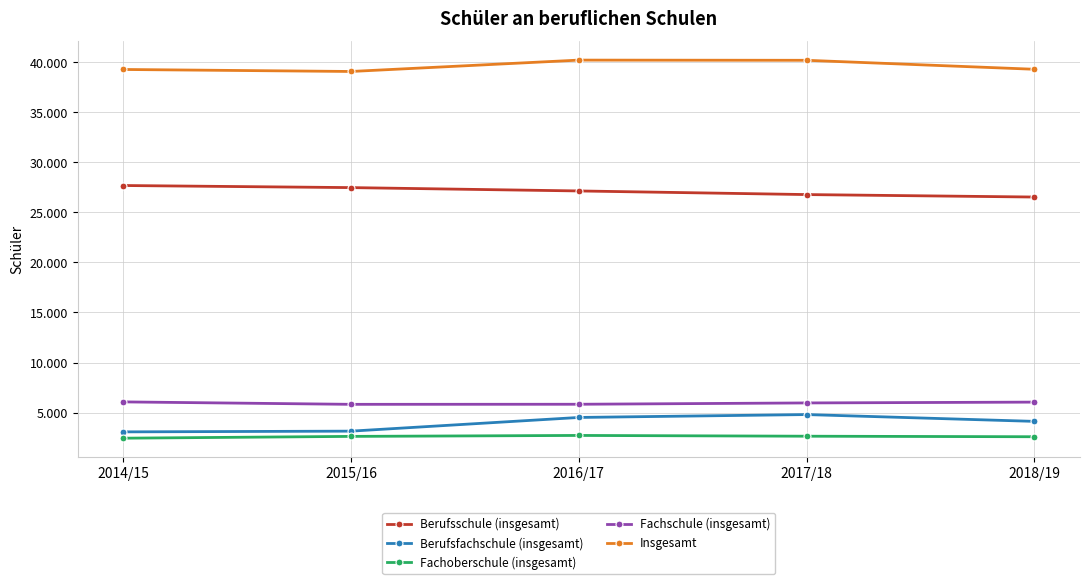

True or false: Fachoberschule (insgesamt) has a value of 2444 at 2014/15.

True